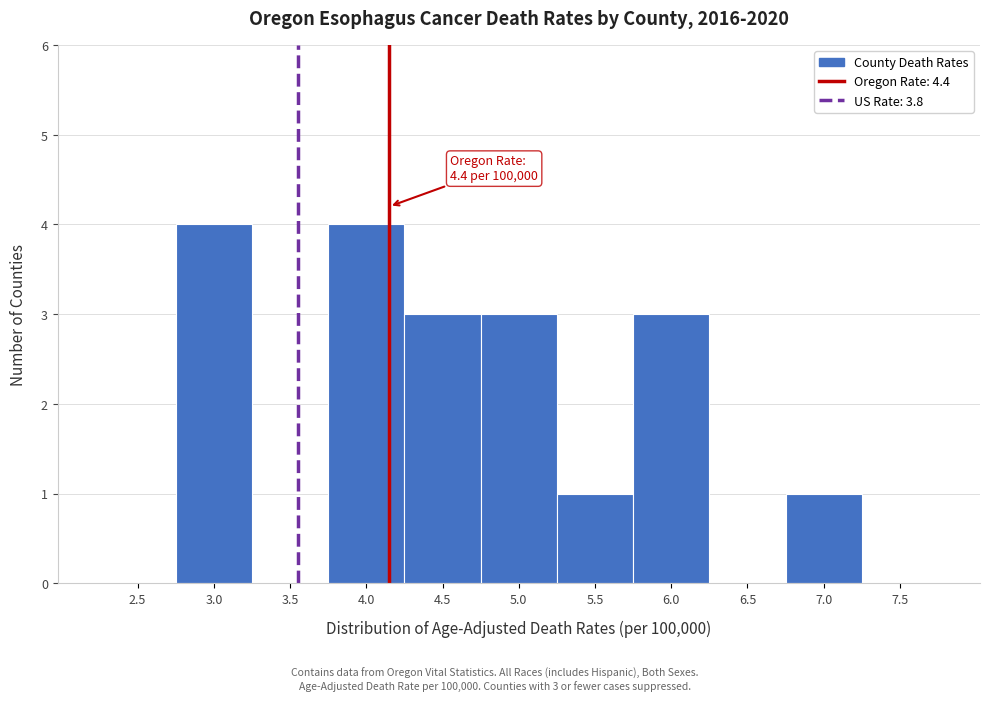

Reading left to right, extract all data points from this chart.

2.5=0	3.0=4	3.5=0	4.0=4	4.5=3	5.0=3	5.5=1	6.0=3	6.5=0	7.0=1	7.5=0